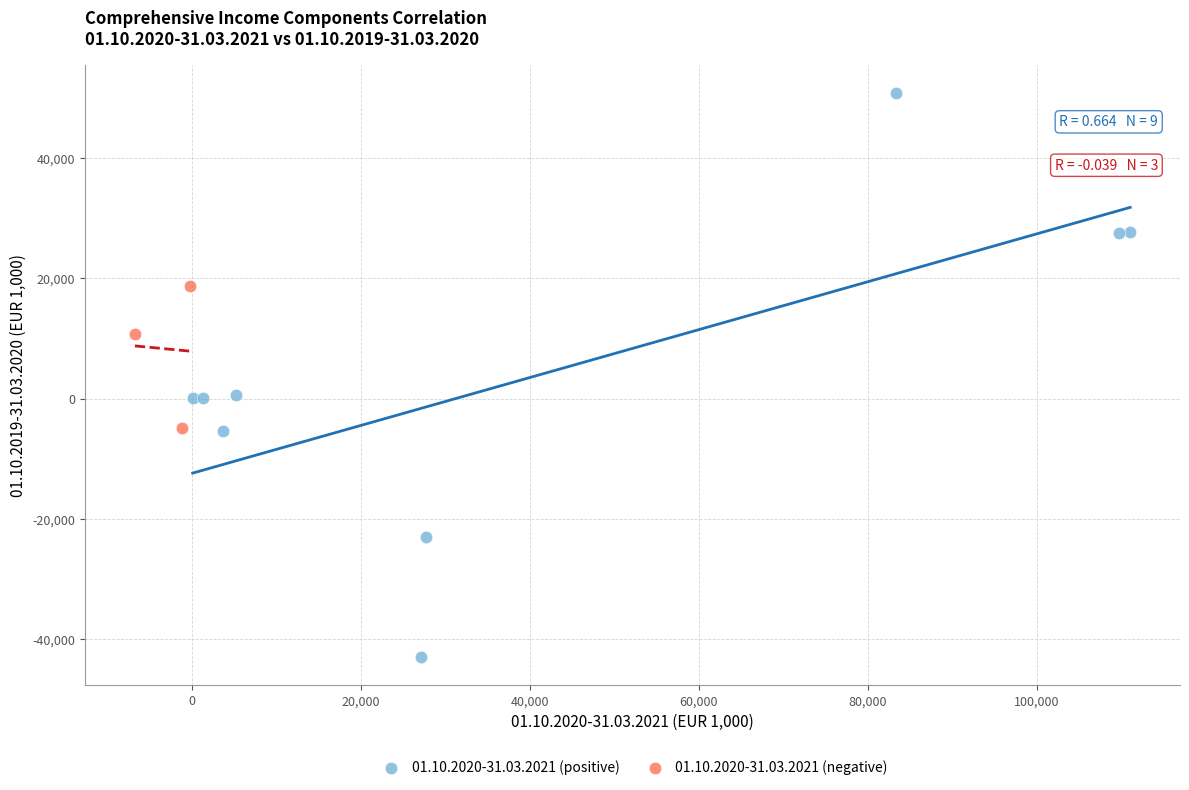

What are all the series names shown in the legend?

01.10.2020-31.03.2021 (positive), 01.10.2020-31.03.2021 (negative)